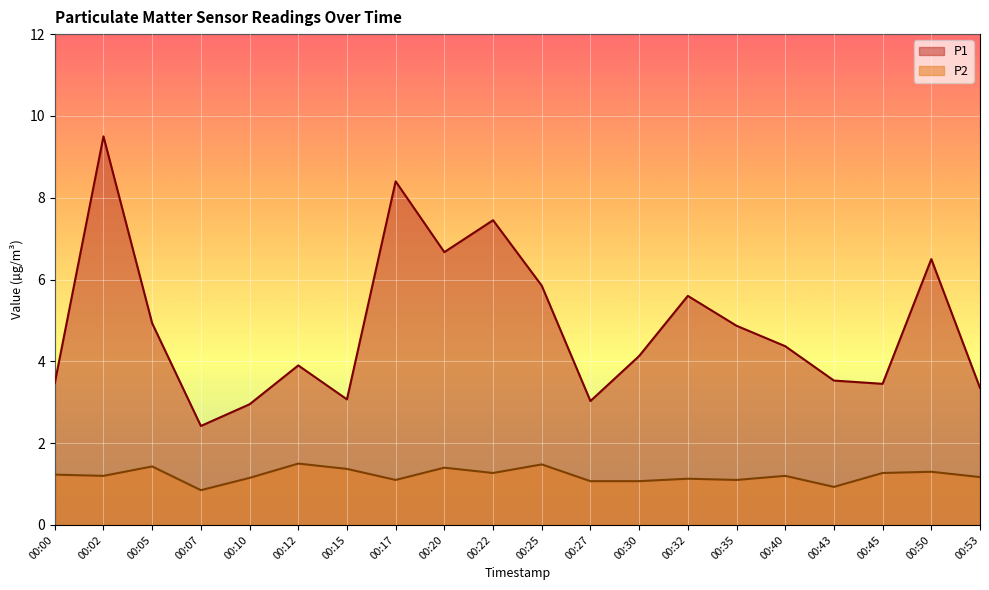

Count the number of categories in the chart.

20